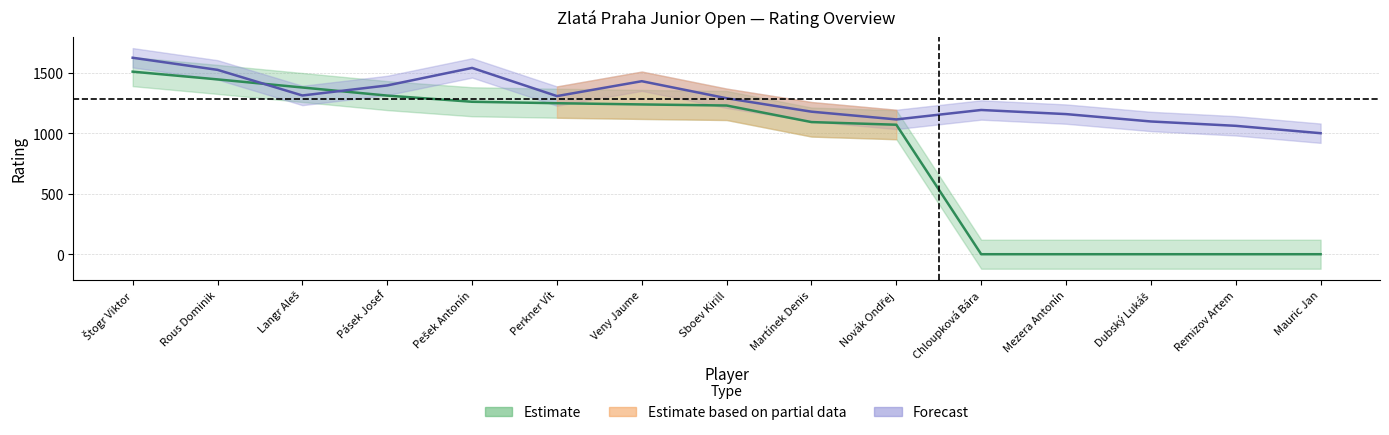

What is the average value of the RtgFIDE series?

853